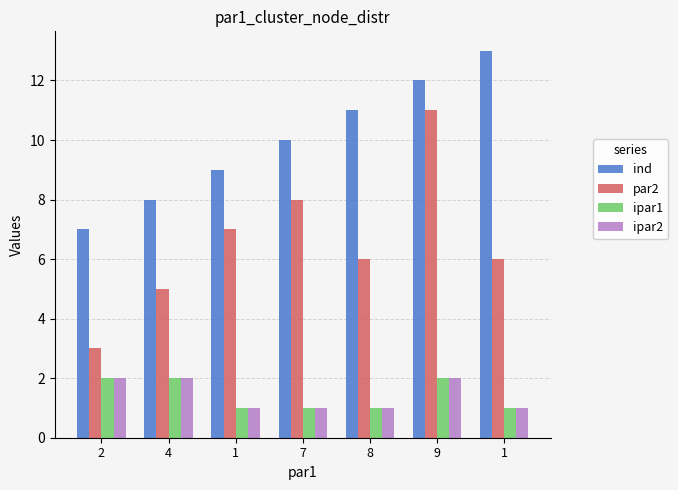

Which series has the largest total across all categories?

ind